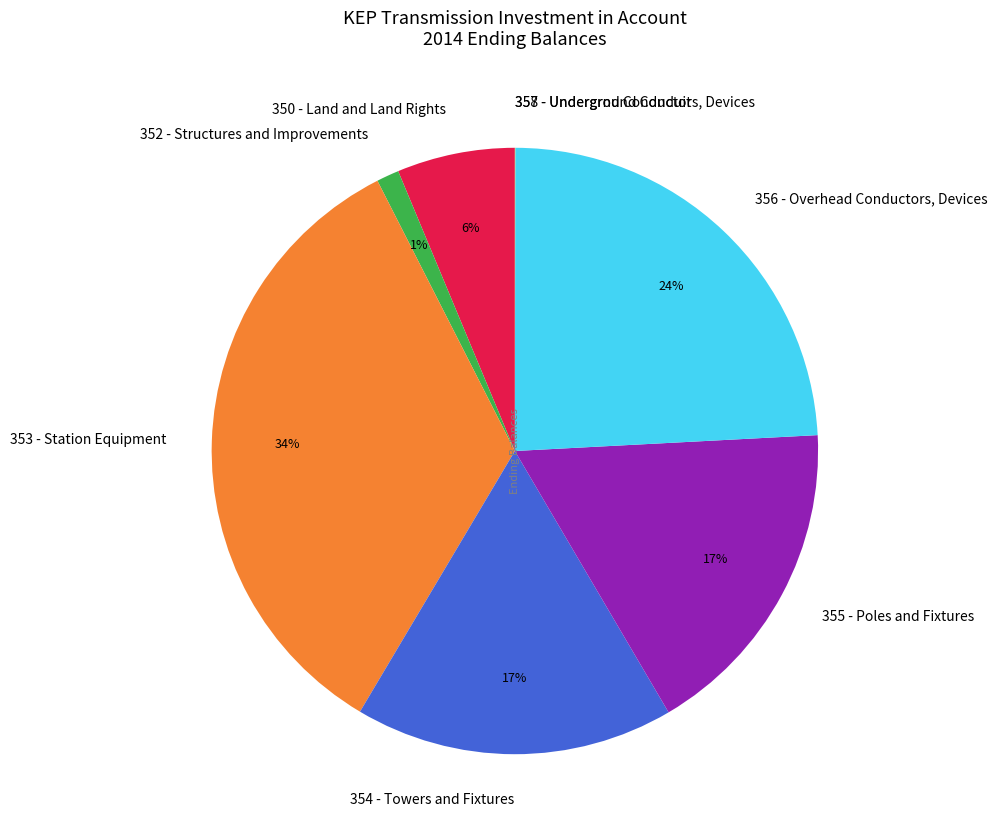

To the nearest percent, what is the average slice percentage?

12%